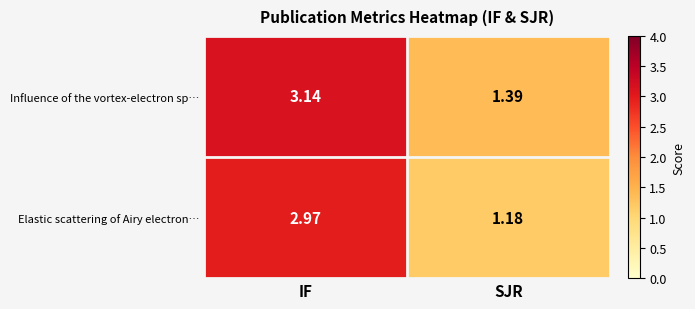

Which series has the largest range (max minus min)?

Elastic scattering of Airy electron…